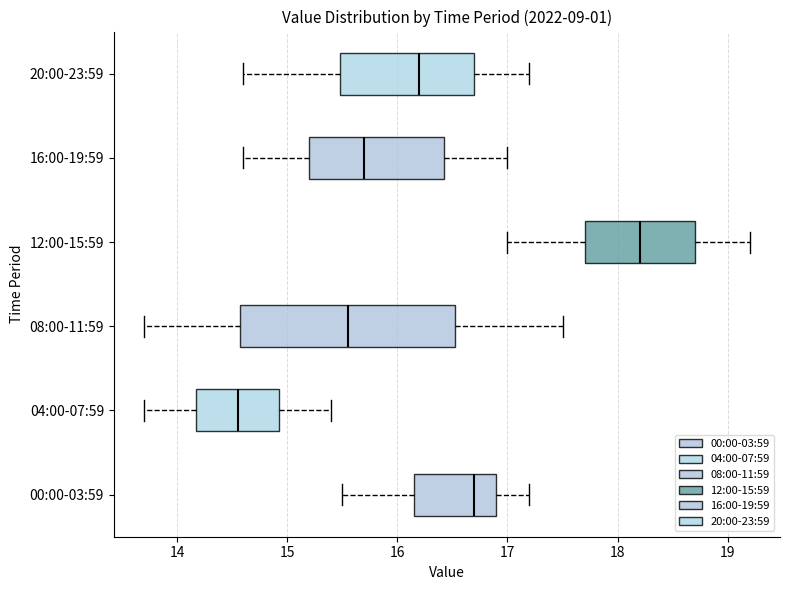

Which box has the furthest to the left median line?

04:00-07:59